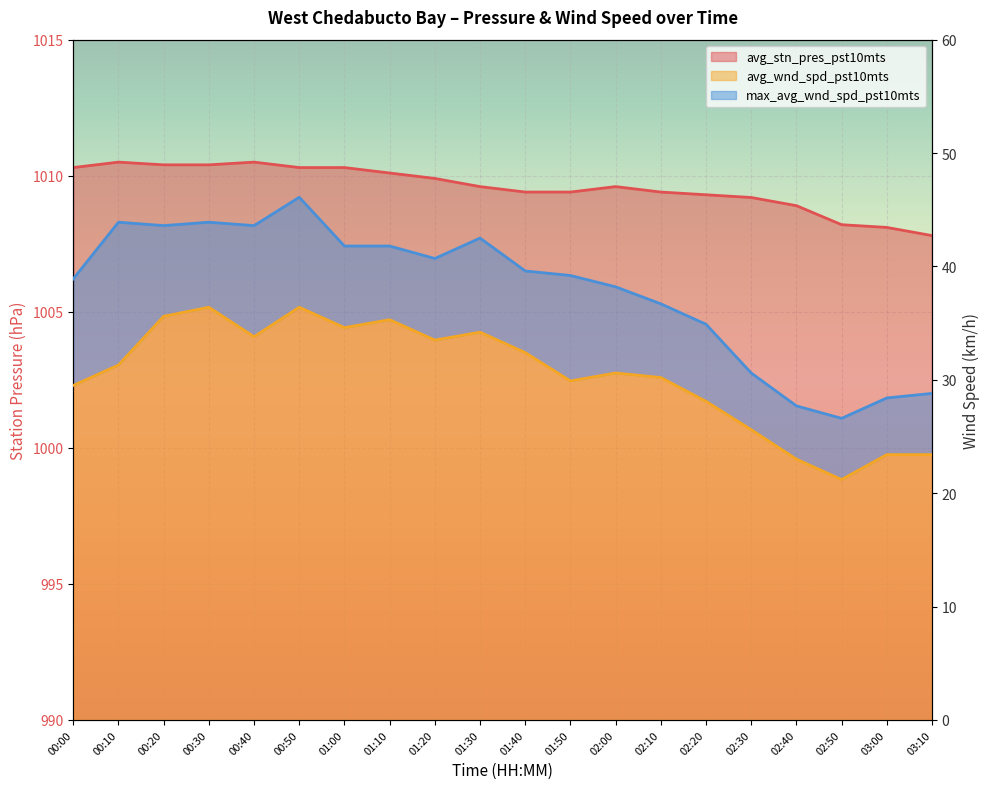

True or false: avg_wnd_spd_pst10mts and avg_stn_pres_pst10mts cross at least once.

False